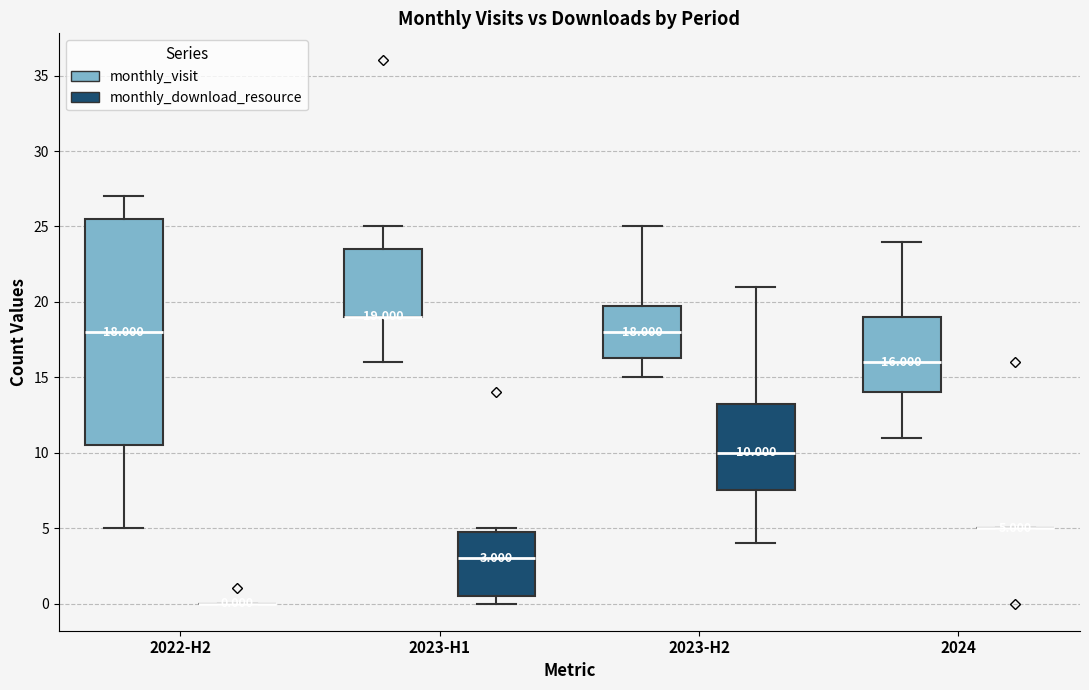

Which box is the tallest, from its lower edge to its upper edge?

2022-H2 (monthly_visit)